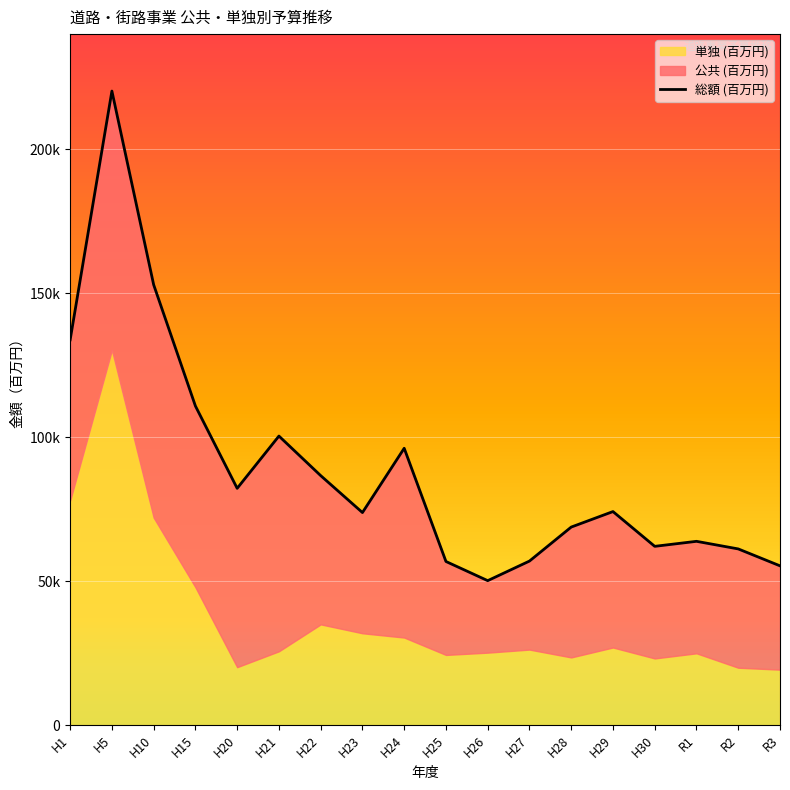

What is the greatest value displayed?

220223